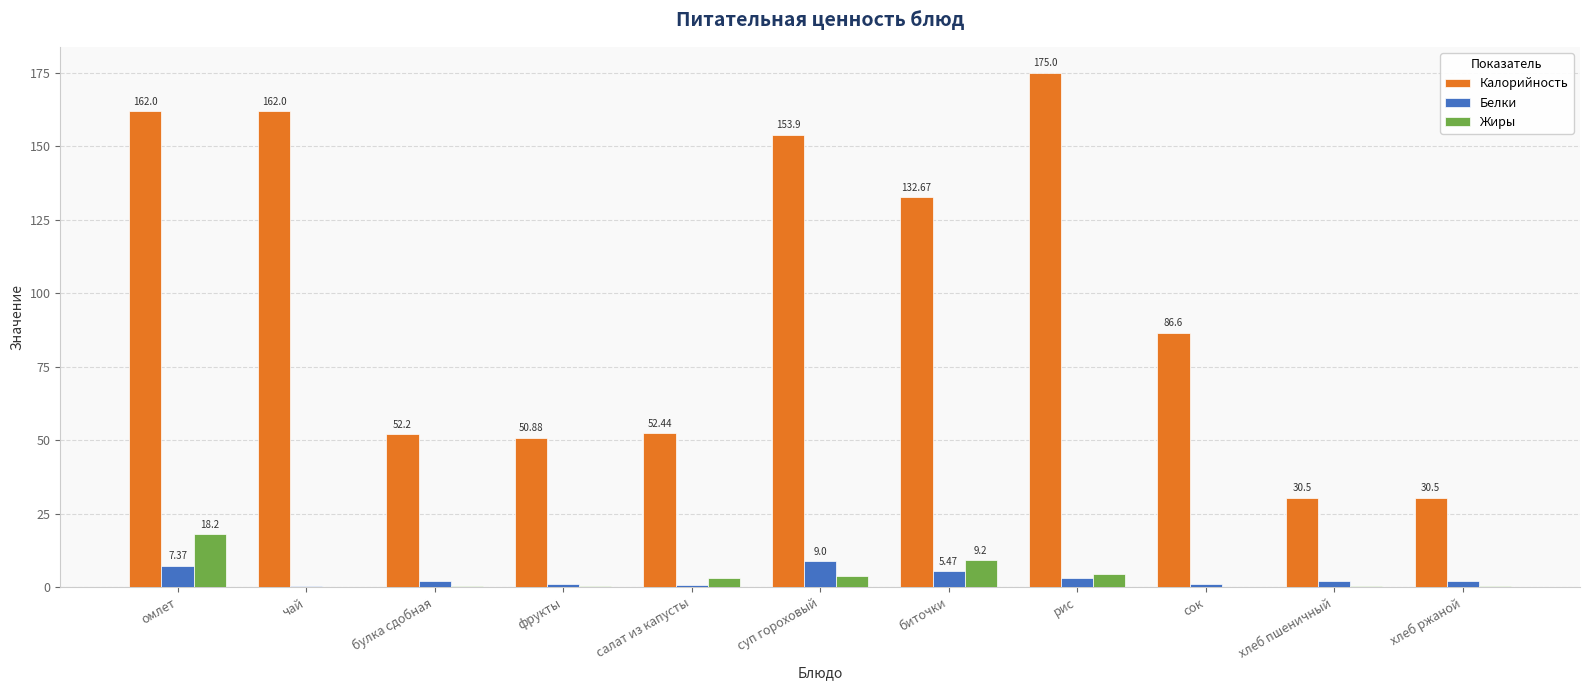

At which category does the chart reach its peak across all series?

рис